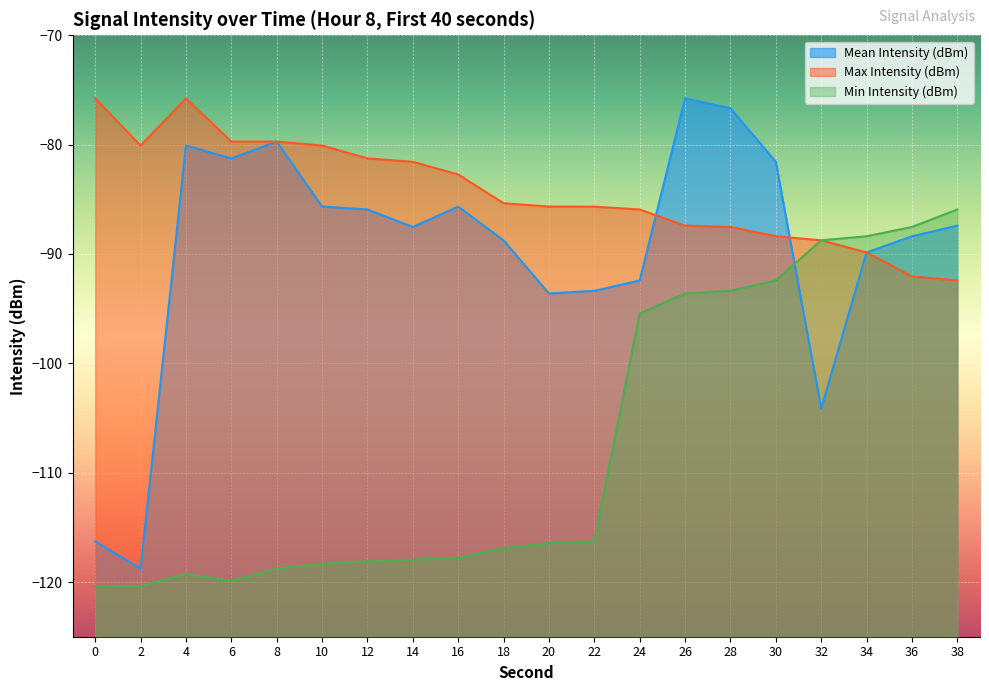

How many interior local valleys does the Min Intensity (dBm) series have?

1